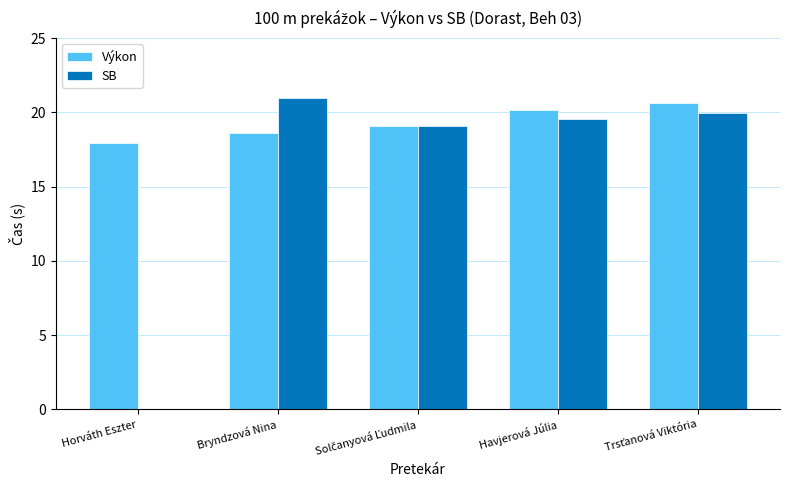

How many values in the Výkon series exceed 19?

3